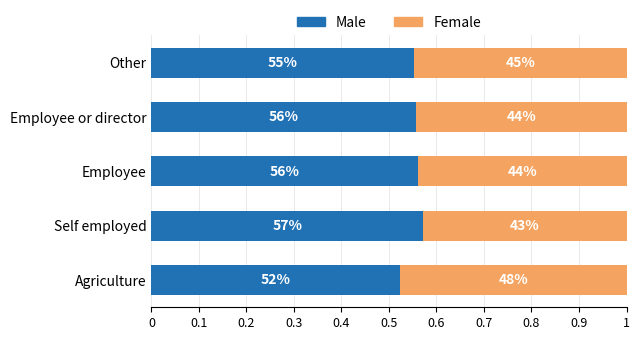

Which series has the largest range (max minus min)?

Male